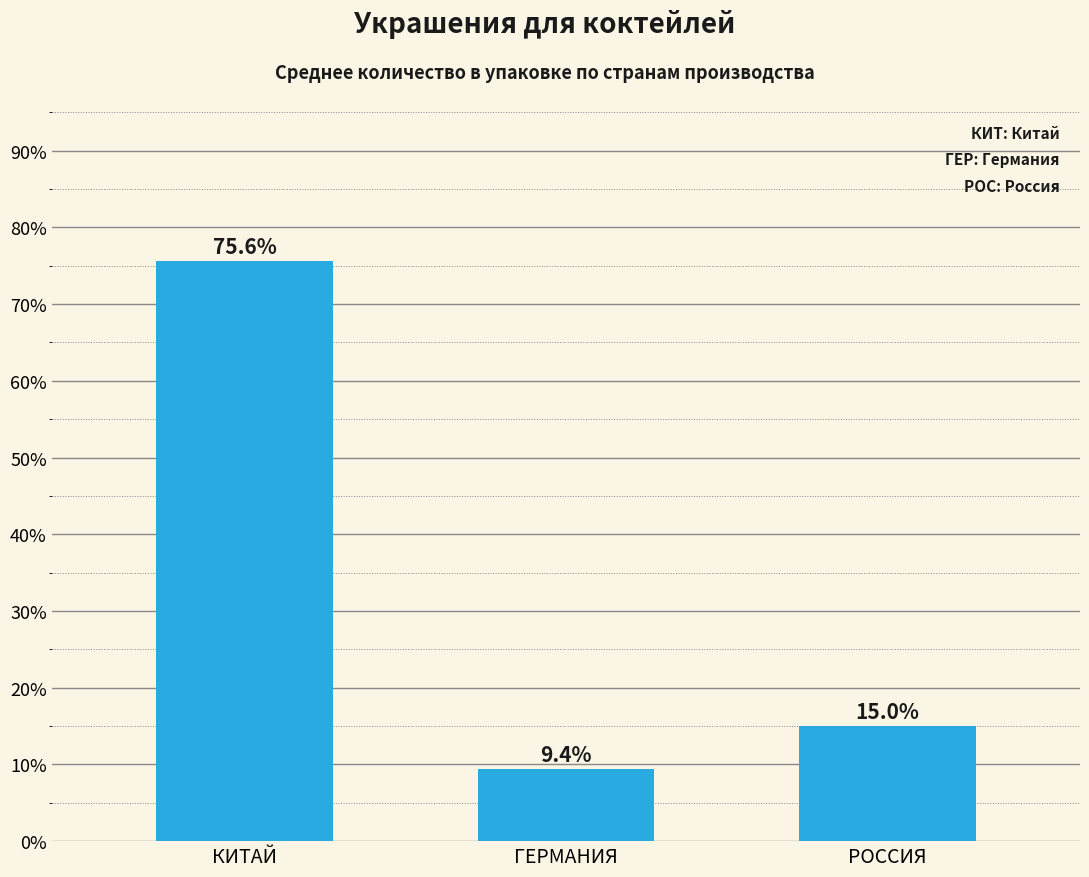

What is the sum of the values at ГЕРМАНИЯ and РОССИЯ?

24.4